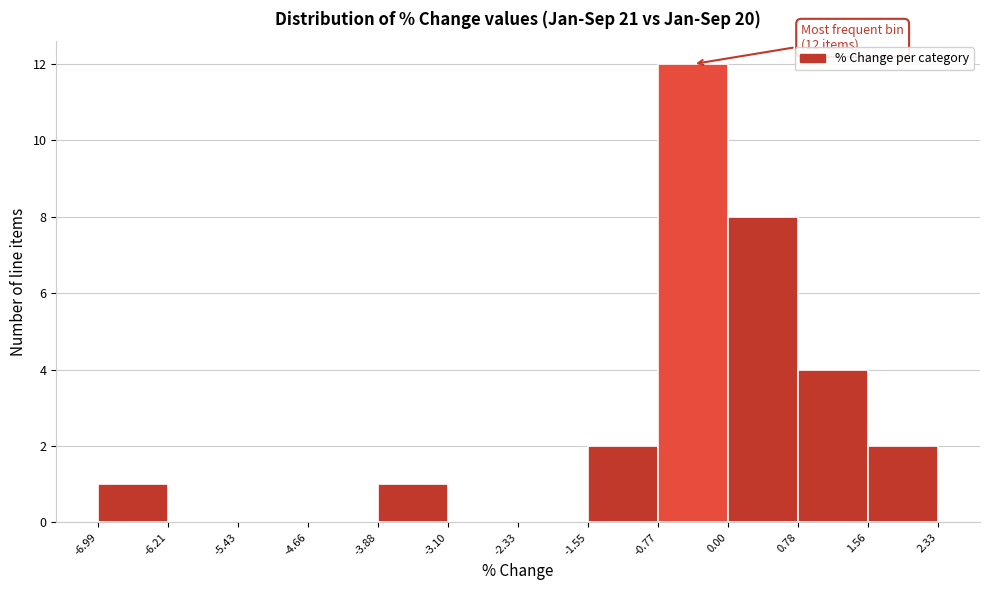

Over which range of the x-axis is the bar tallest?

-0.77 to 0.00